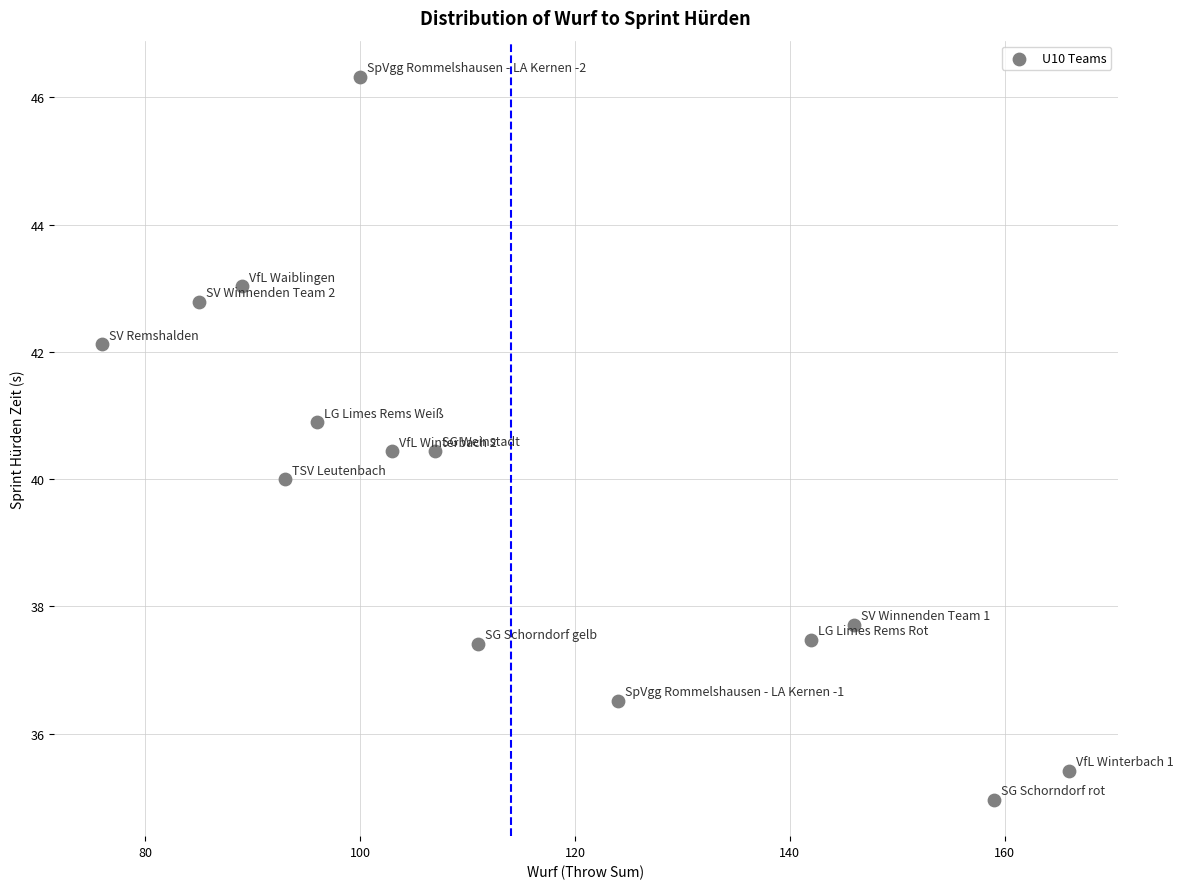

What is the range of Y values (max minus min)?

11.4